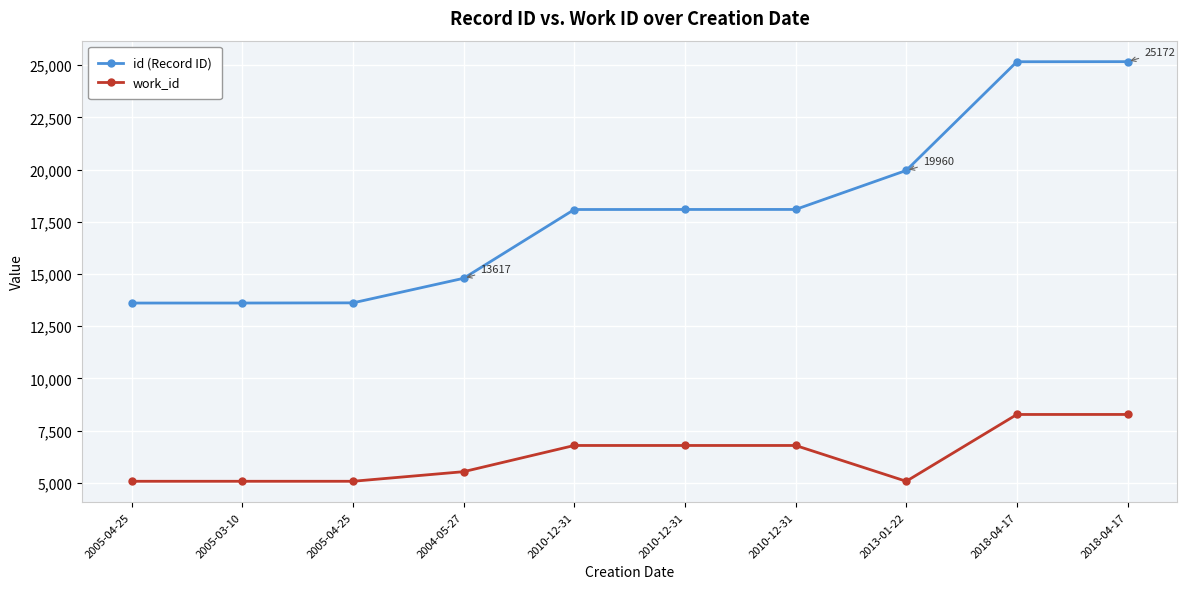

Count the number of categories in the chart.

10